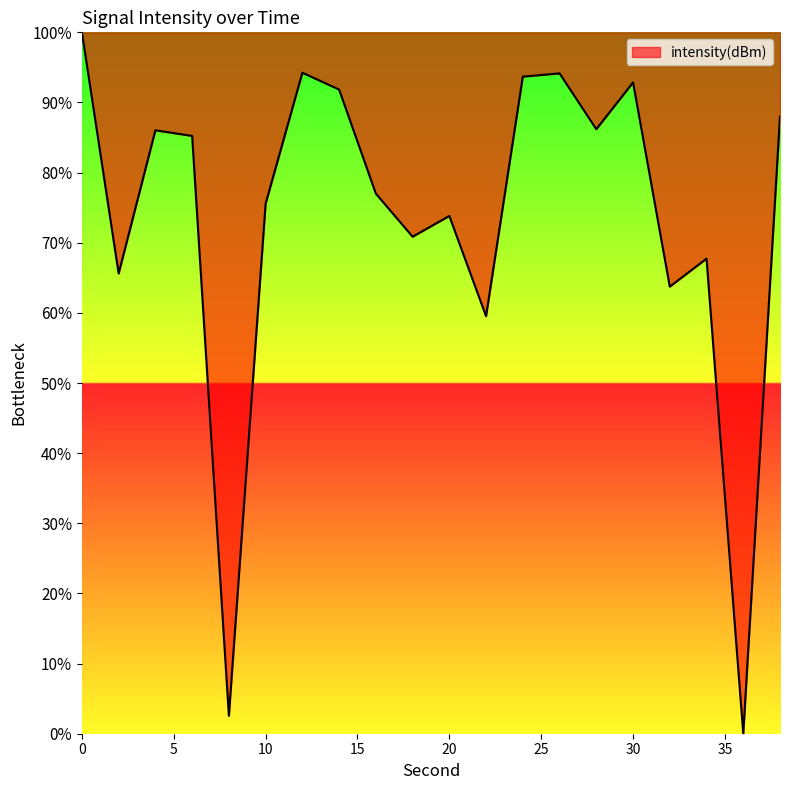

What is the difference between the maximum and minimum values?

100.0